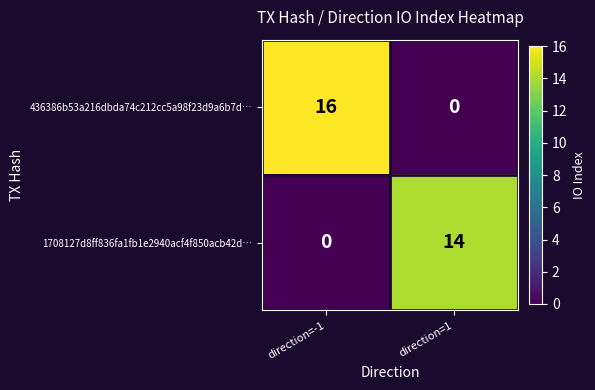

What is the maximum value for 436386b53a216dbda74c212cc5a98f23d9a6b7d…?

16